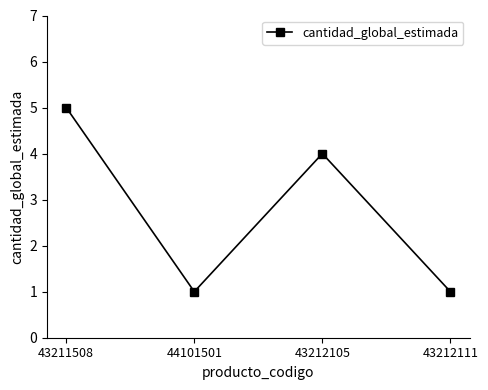

What is the difference between the values at 44101501 and 43212105?

3